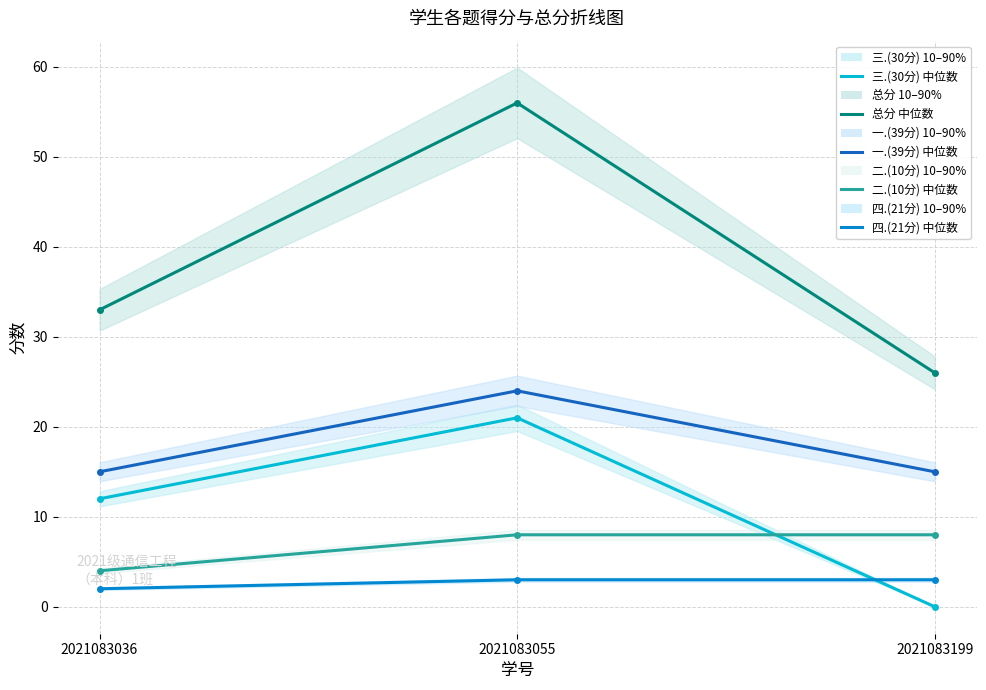

List the labels in order of 二.(10分) 中位数 value, largest first.

2021083055, 2021083199, 2021083036